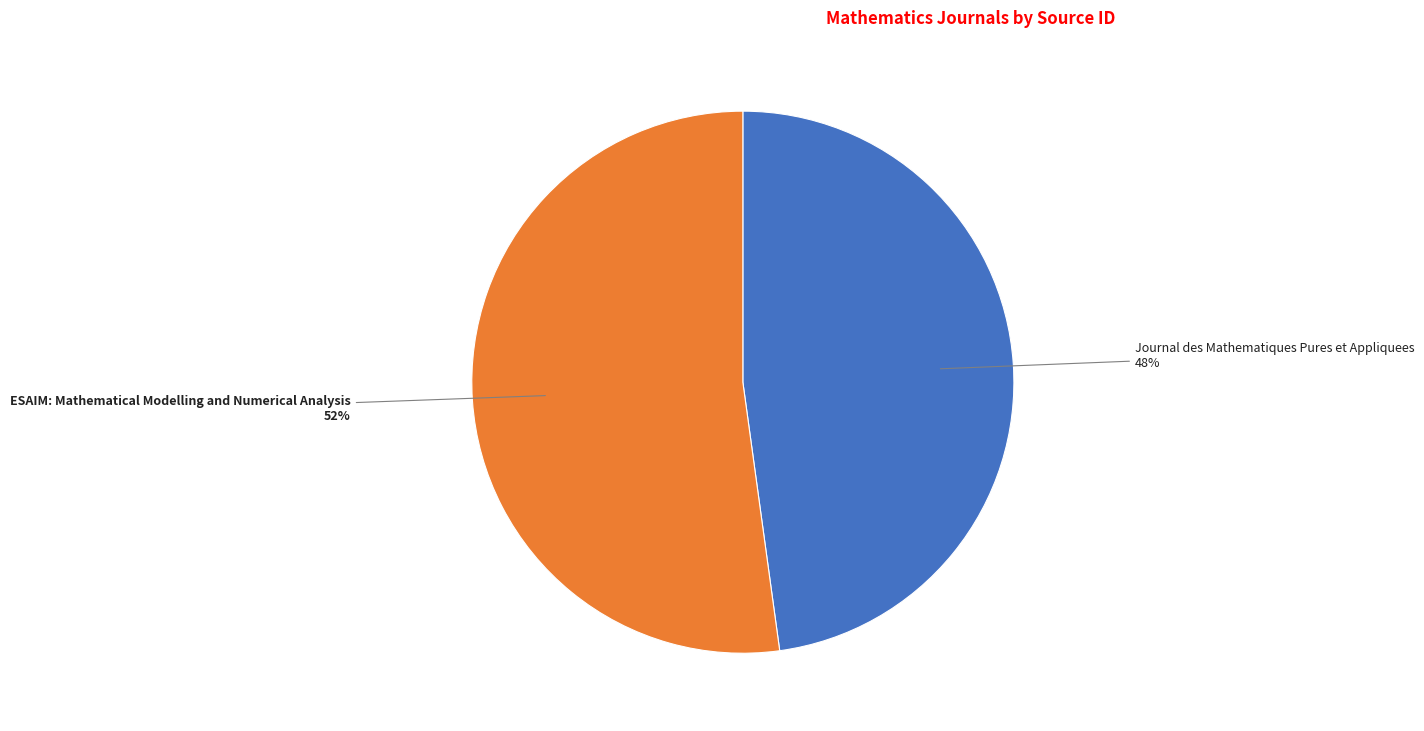

To the nearest percent, what is the difference between the largest and smallest slice percentages?

4%